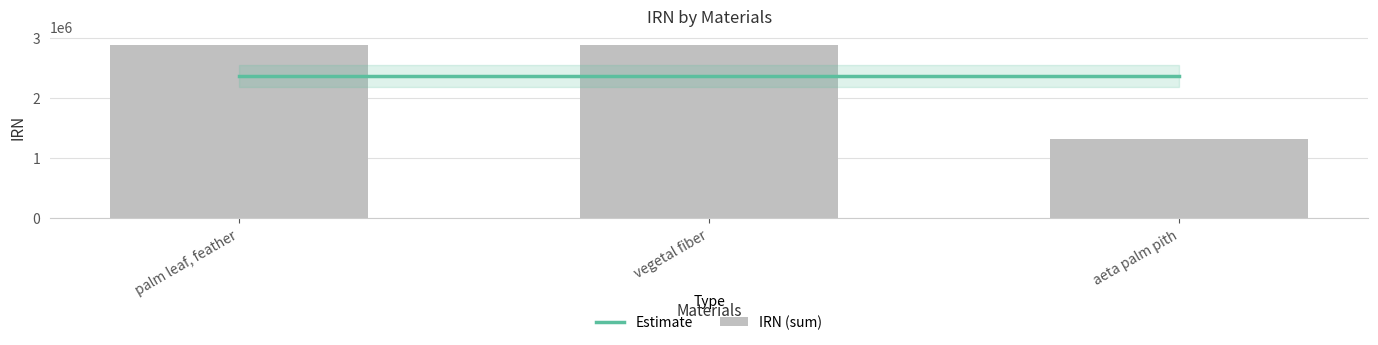

What position from the left is vegetal fiber?

2